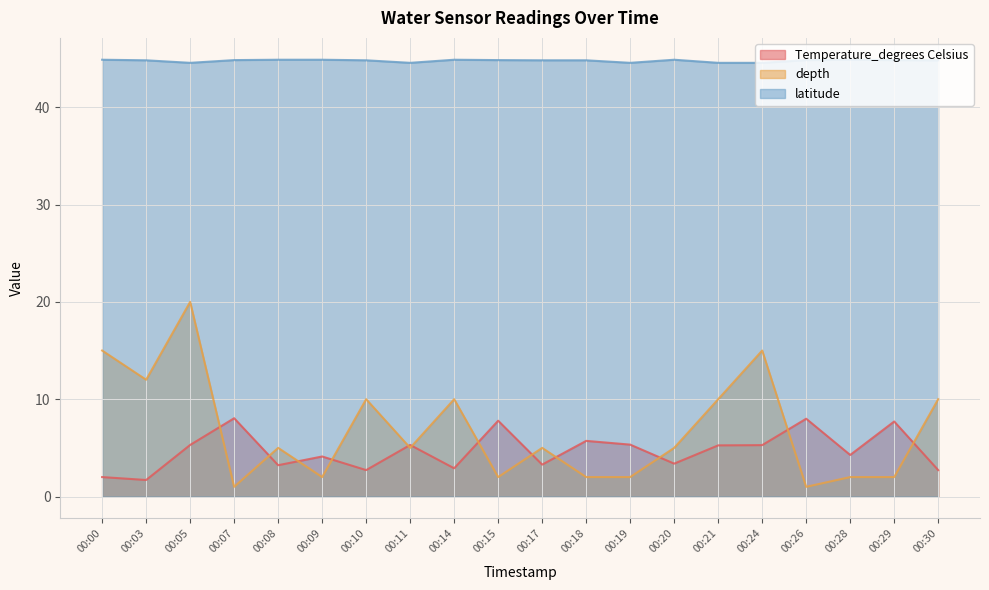

What is the sum of all depth values?

136.0